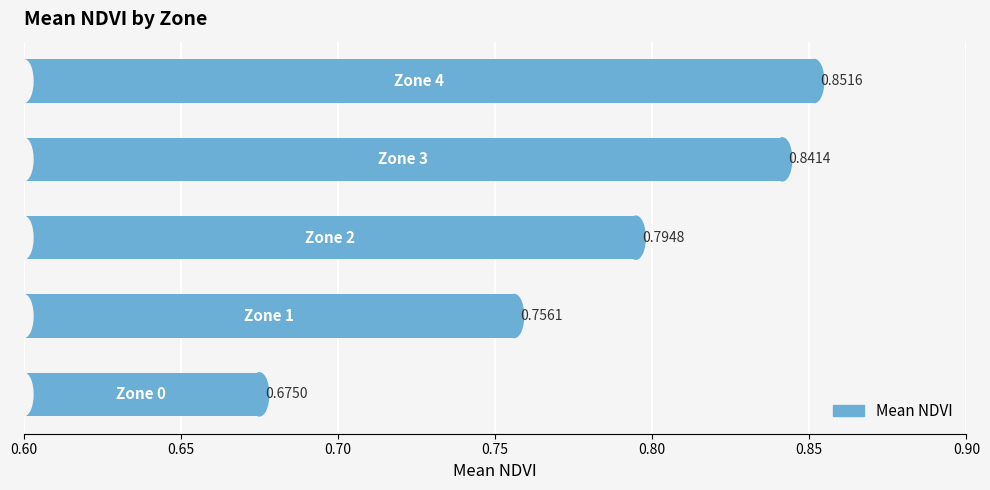

What is the sum of all values?

3.9